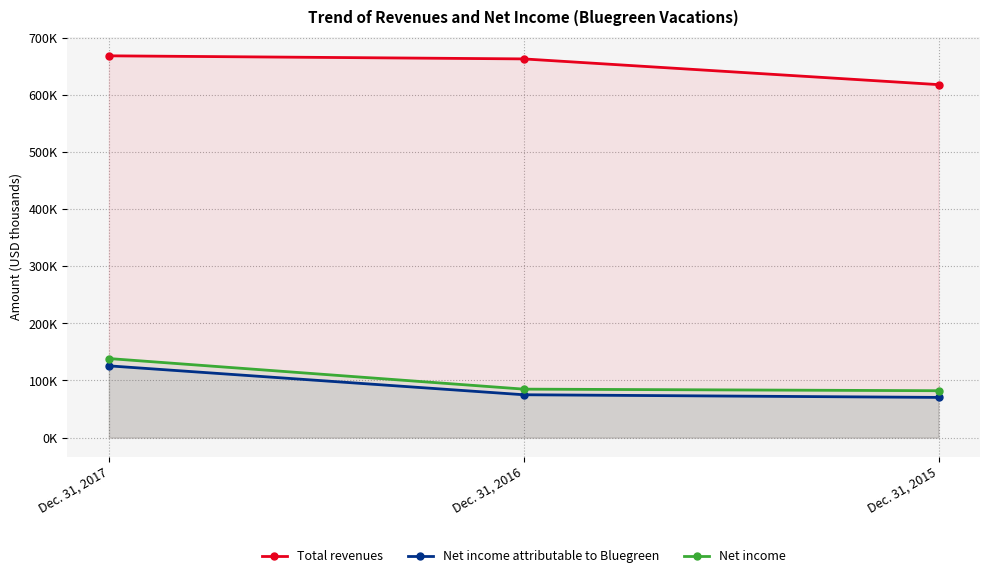

What is the lowest value of the Total revenues series?

617648